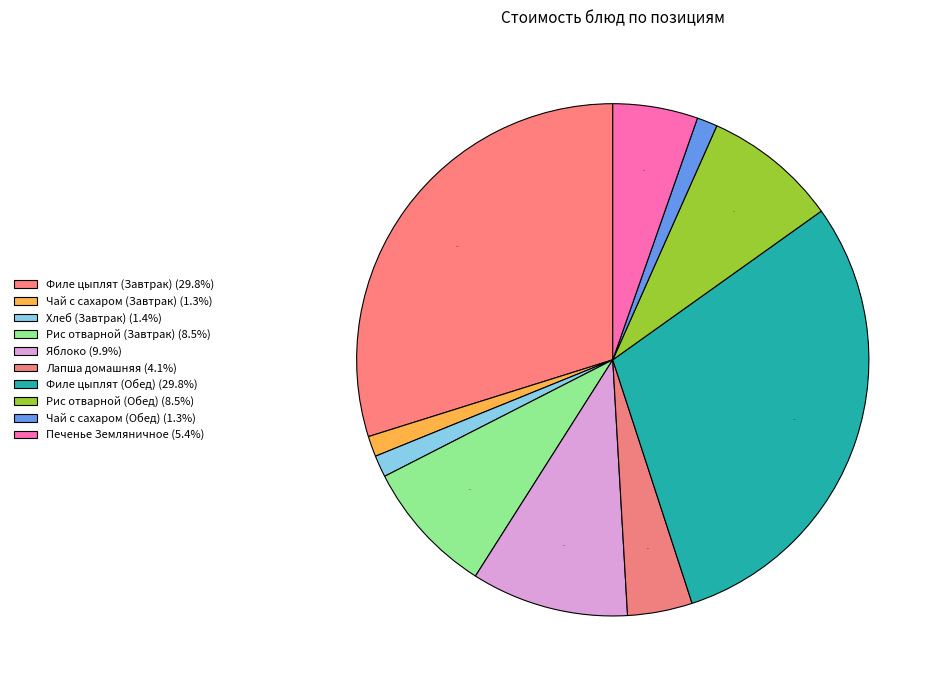

What is the largest slice in the pie chart?

Филе цыплят (Завтрак)